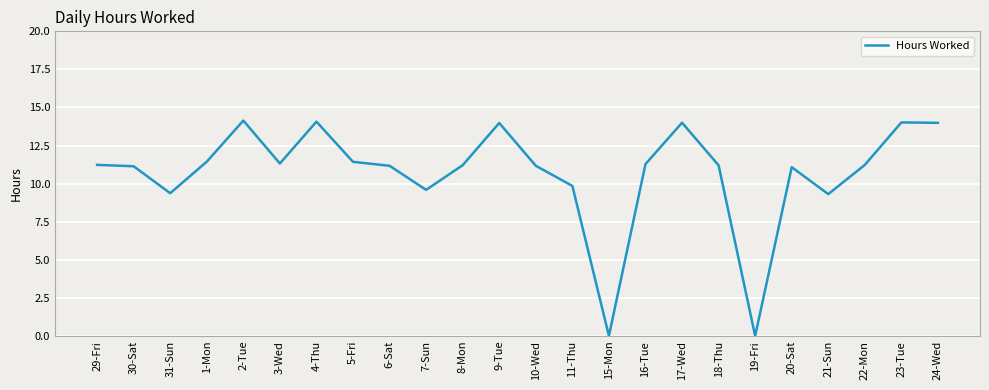

What is the average value?

10.7